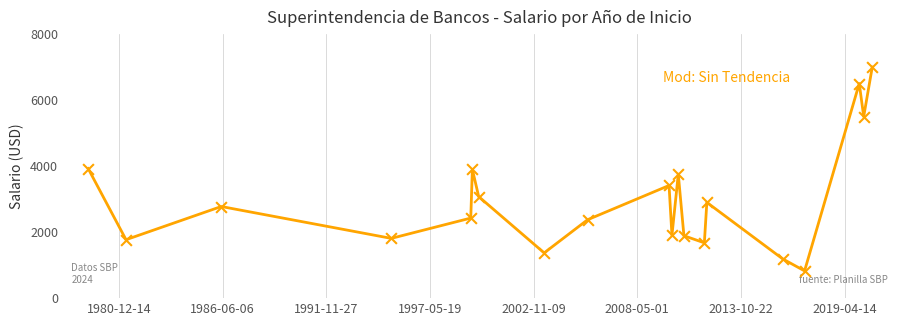

What is the difference between the maximum and minimum values?

6175